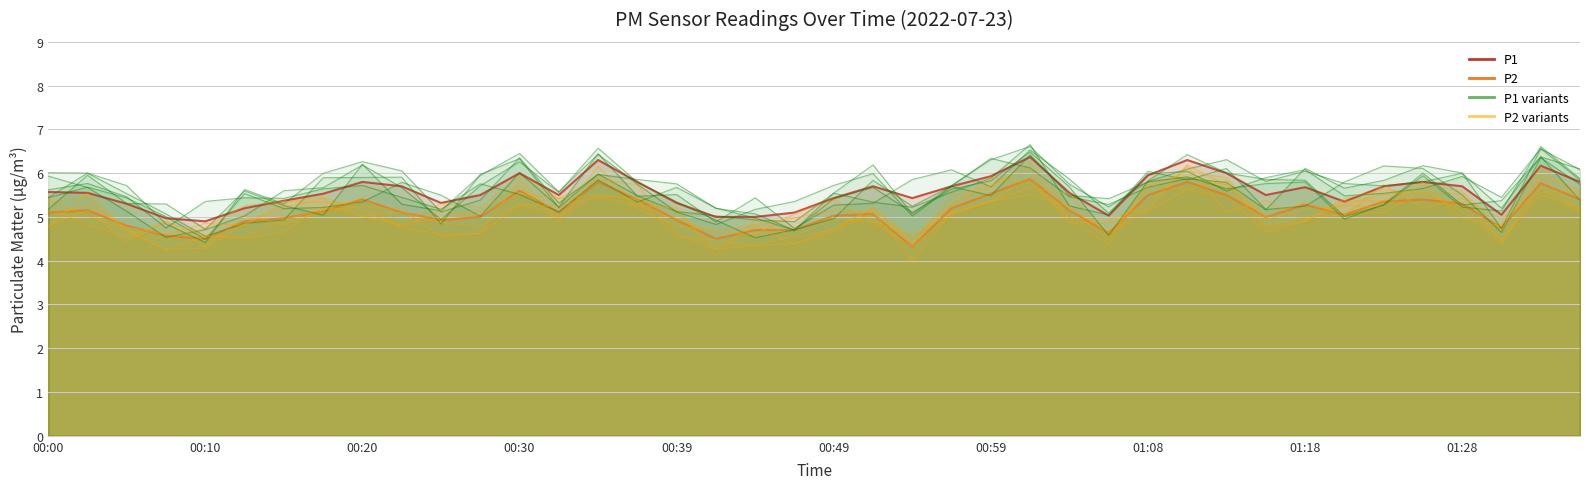

What is the approximate value of P1 at 00:05?

5.3